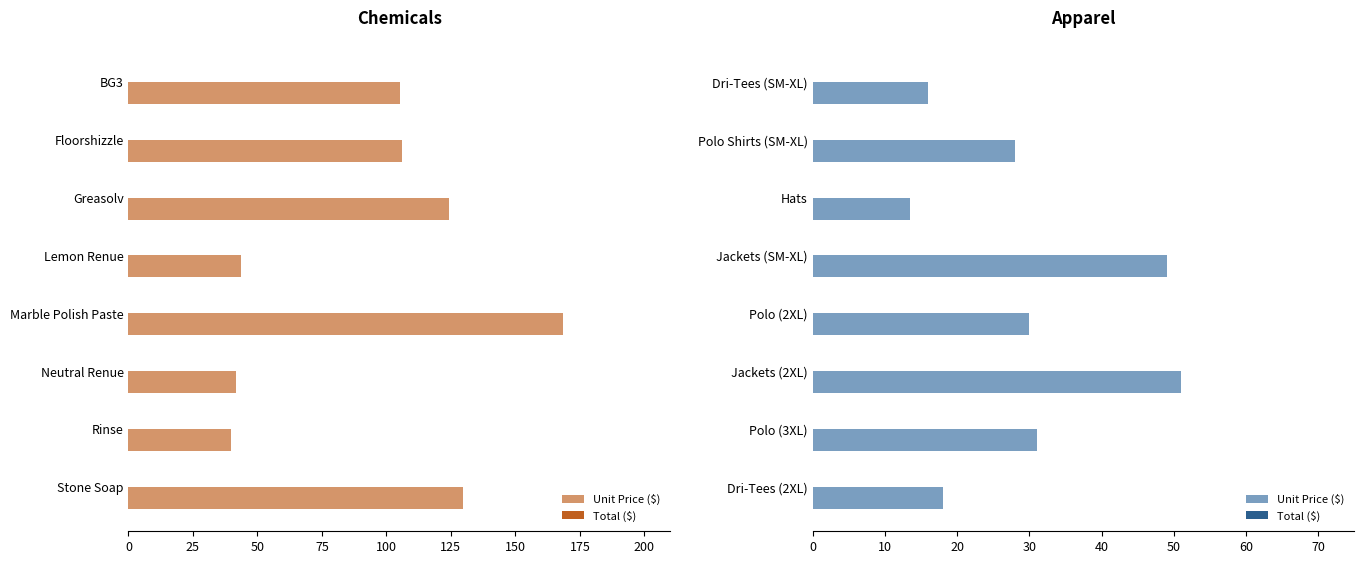

How many categories are shown in the chart?

8